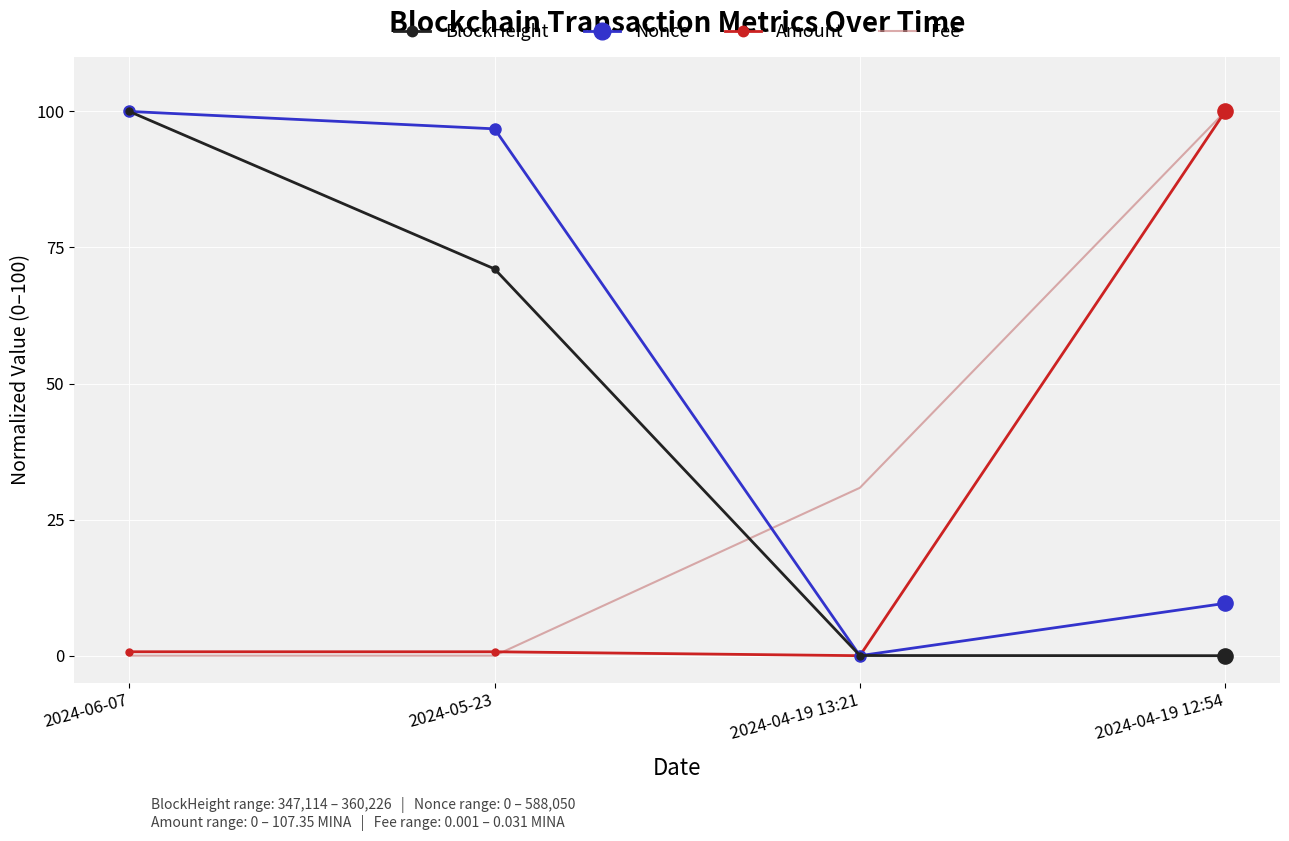

Between 2024-04-19 13:21 and 2024-04-19 12:54, which series saw the biggest shift?

Amount